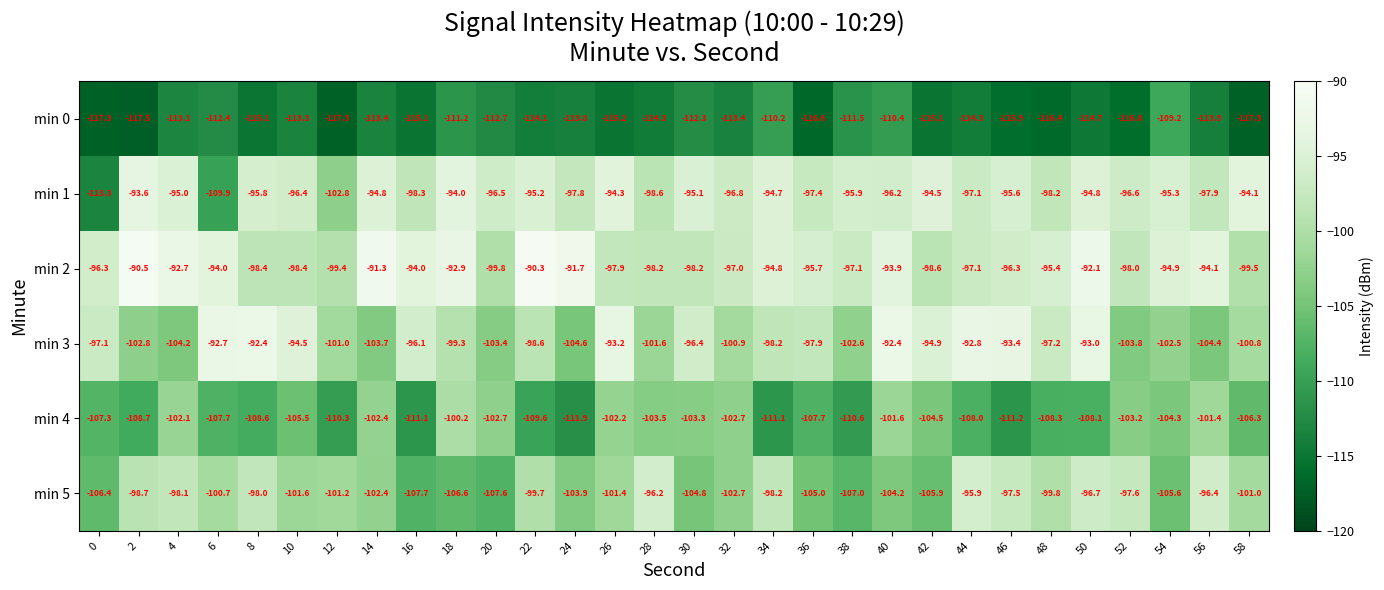

Count the number of categories in the chart.

30